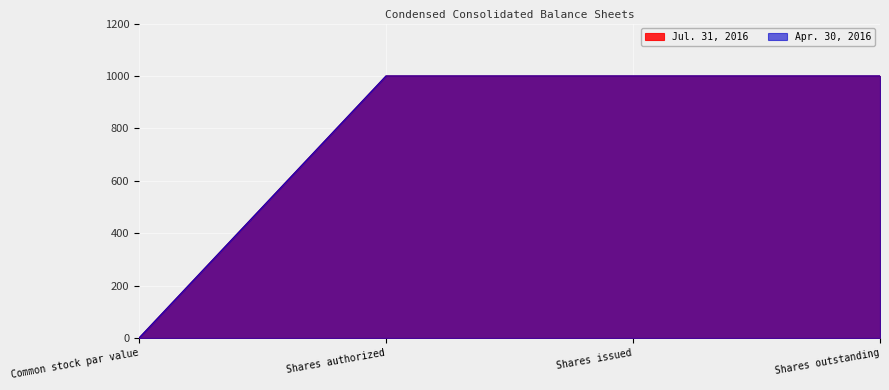

What are all the series names shown in the legend?

Jul. 31, 2016, Apr. 30, 2016